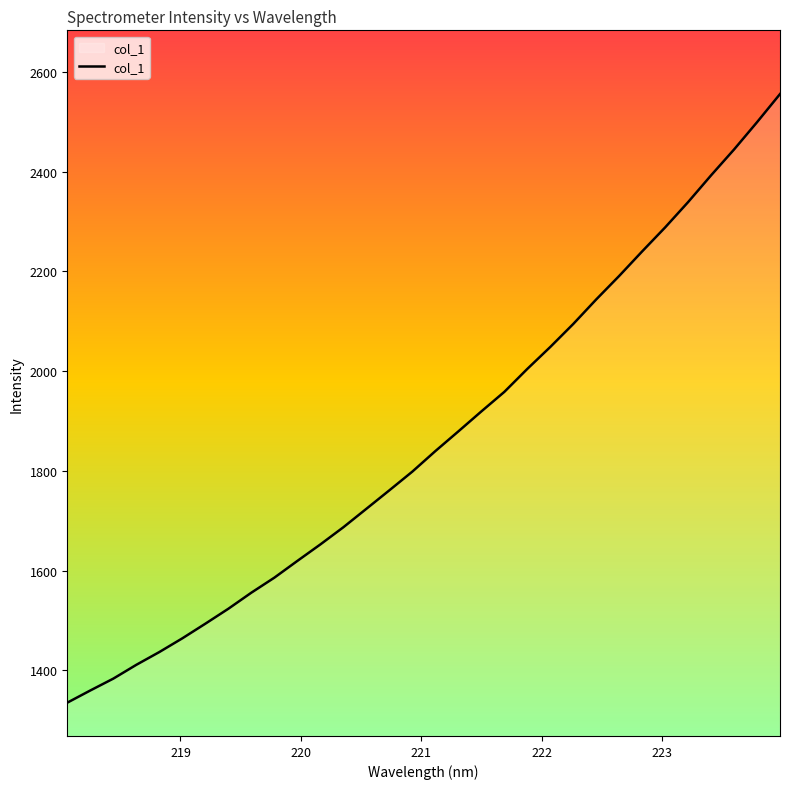

What is the difference between the maximum and minimum values?

1220.4